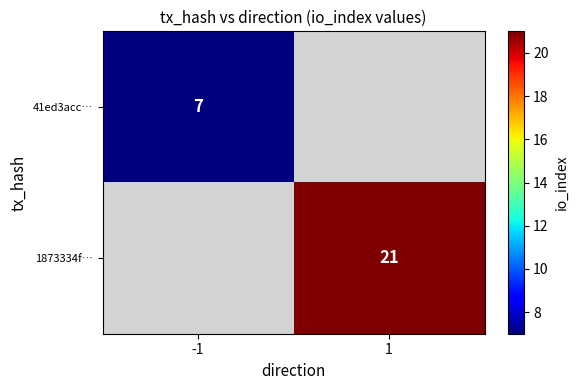

The value of 41ed3acc… at -1 is 7. True or false?

True